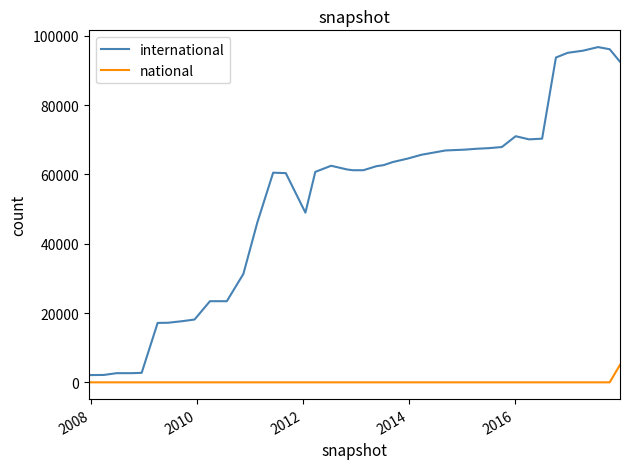

What is the greatest value displayed?

96714